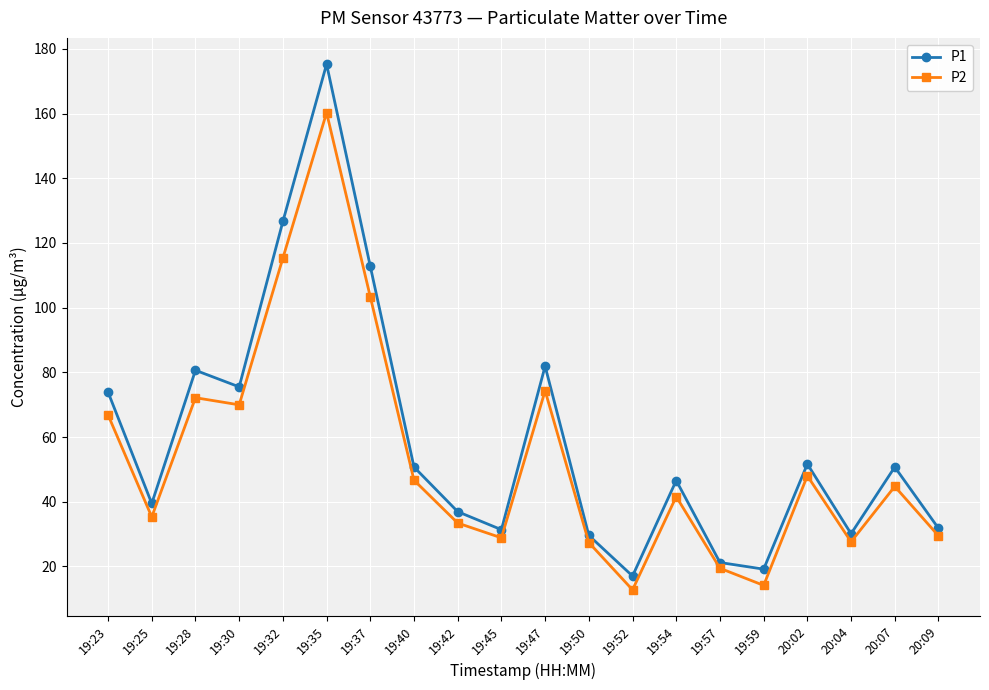

Is the value of P2 at 20:09 greater than the value of P1 at 19:47?

No